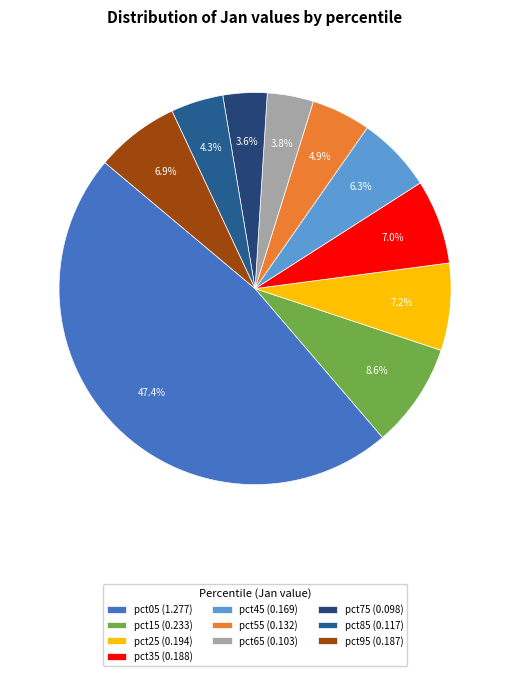

How many slices are in this pie chart?

10